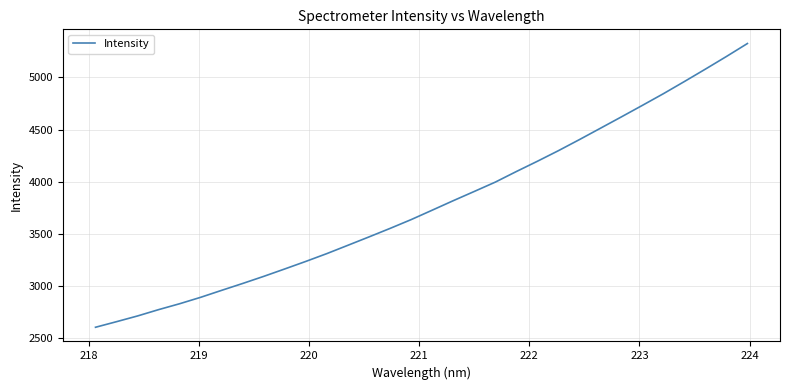

What is the smallest value displayed?

2602.1